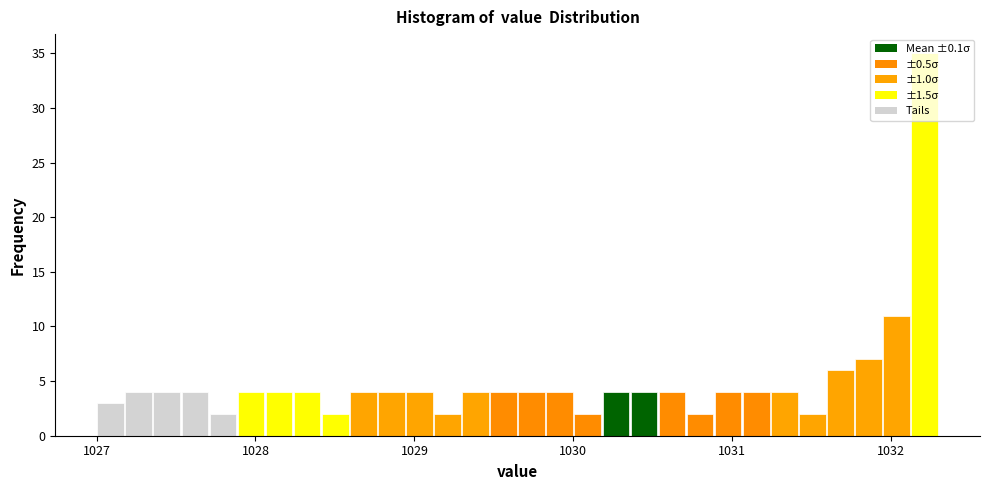

Around what value on the x-axis is the tallest bar? Give the approximate position of its centre, as read against the axis.

1032.2